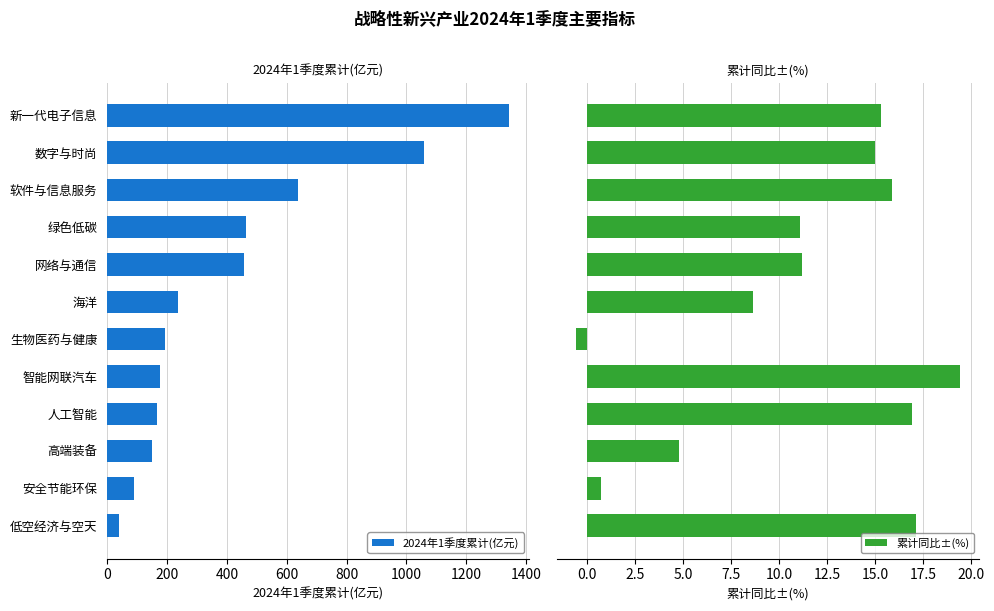

What is the highest value of the 2024年1季度累计(亿元) series?

1343.5